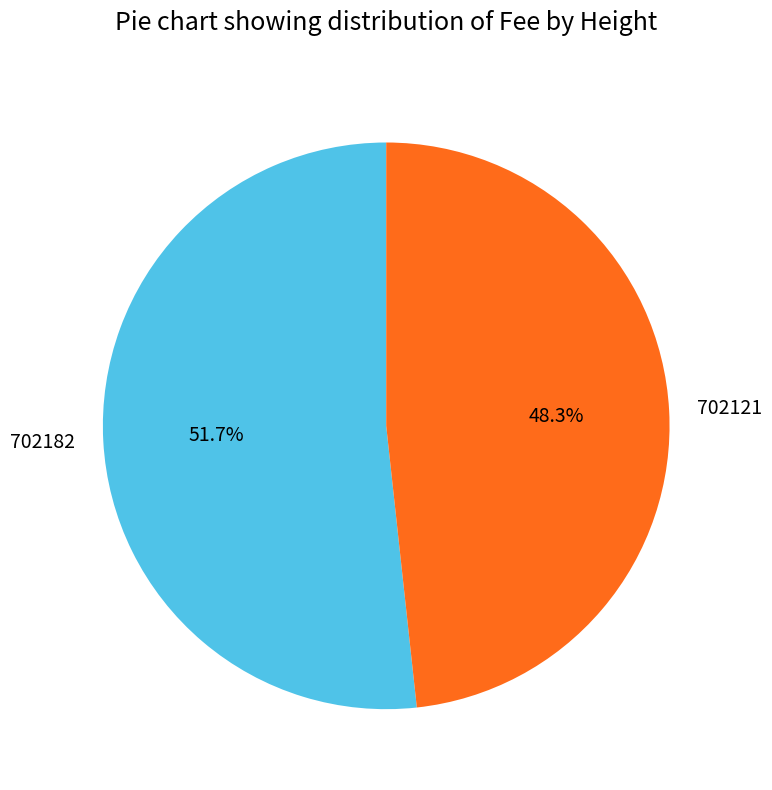

Rank the categories by value from lowest to highest.

702121, 702182